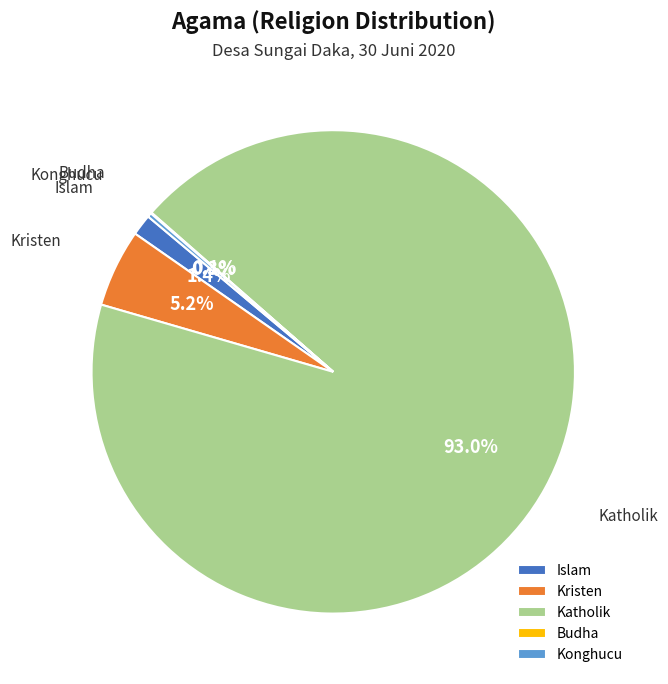

Which category has the biggest portion of the pie?

Katholik